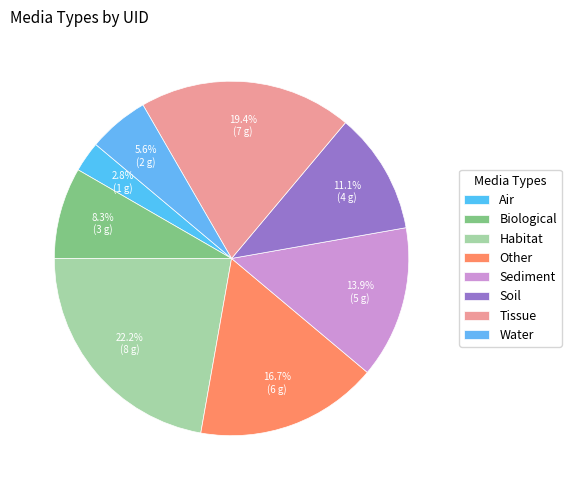

Is there any slice that represents more than half of the pie?

No